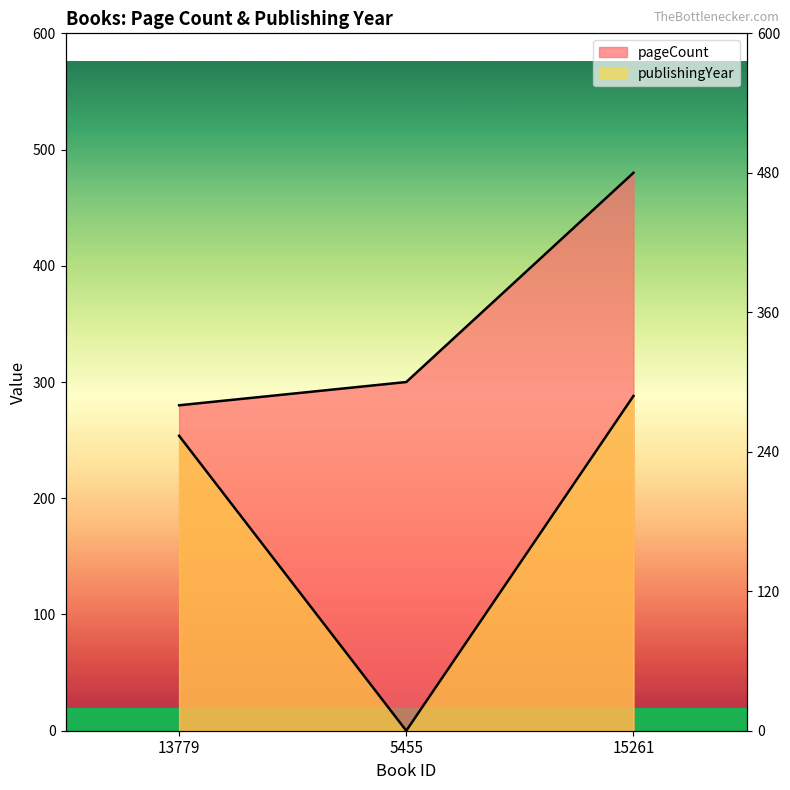

What is the average value of the pageCount series?

353.3